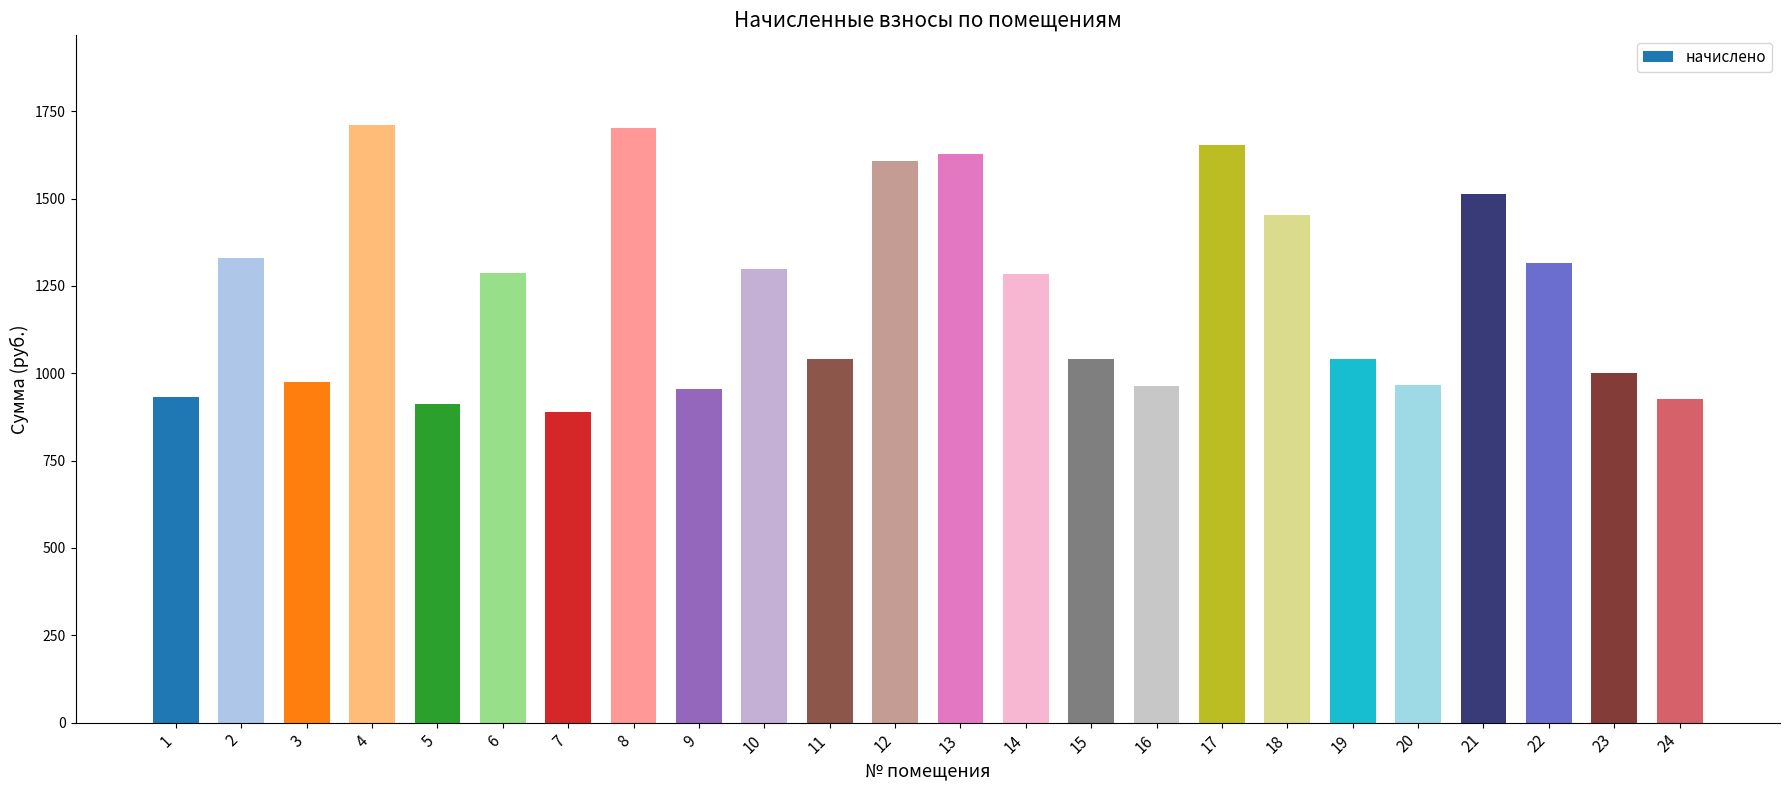

The value at 23 is 1568.1. True or false?

False